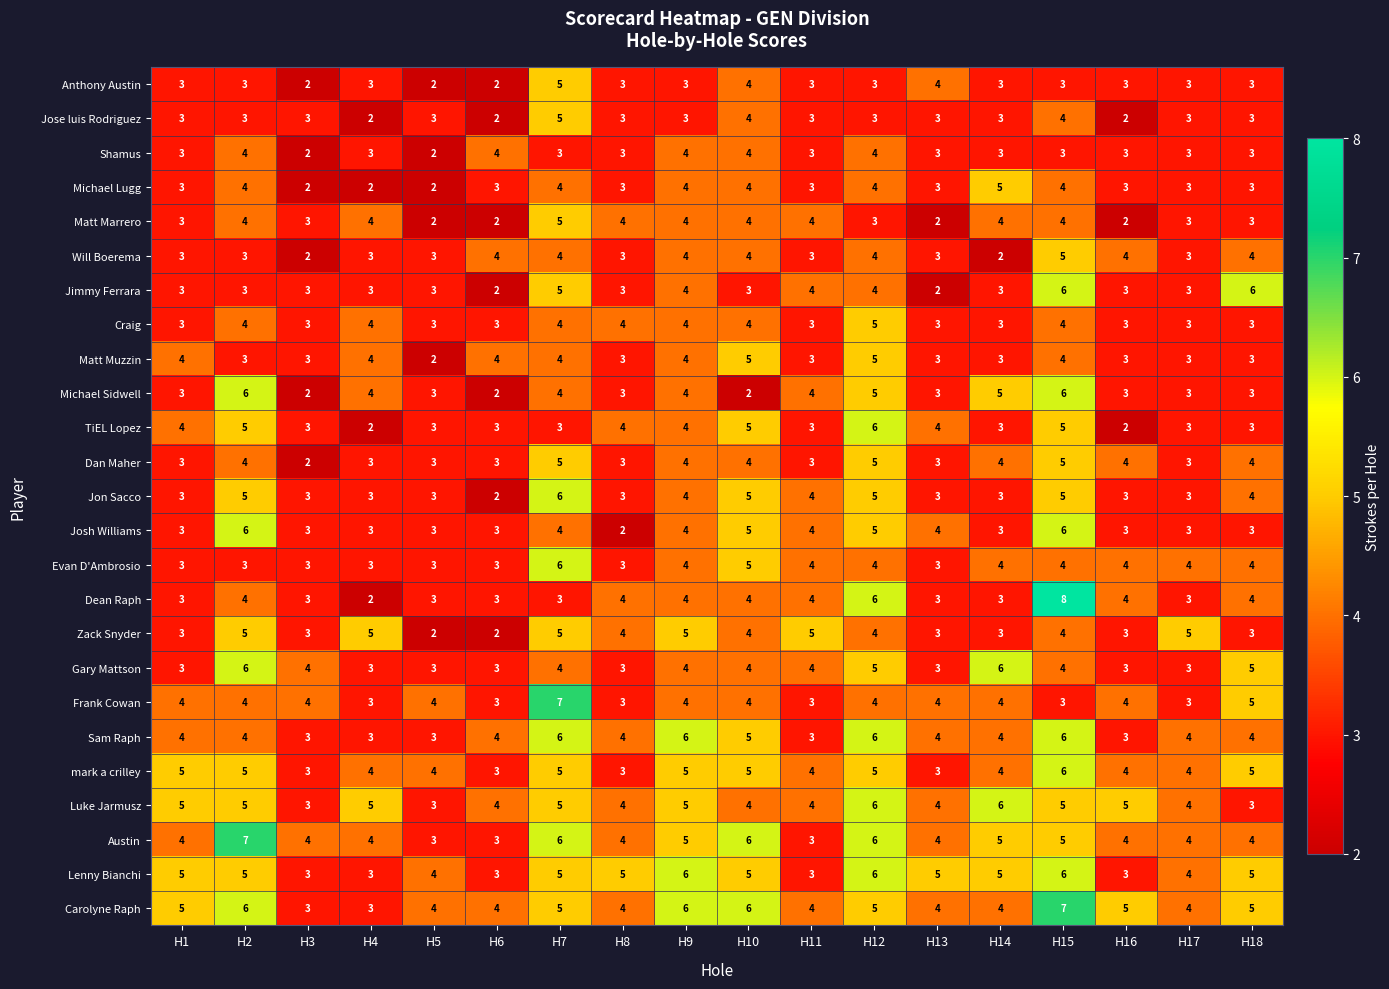

What is the greatest value displayed?

8